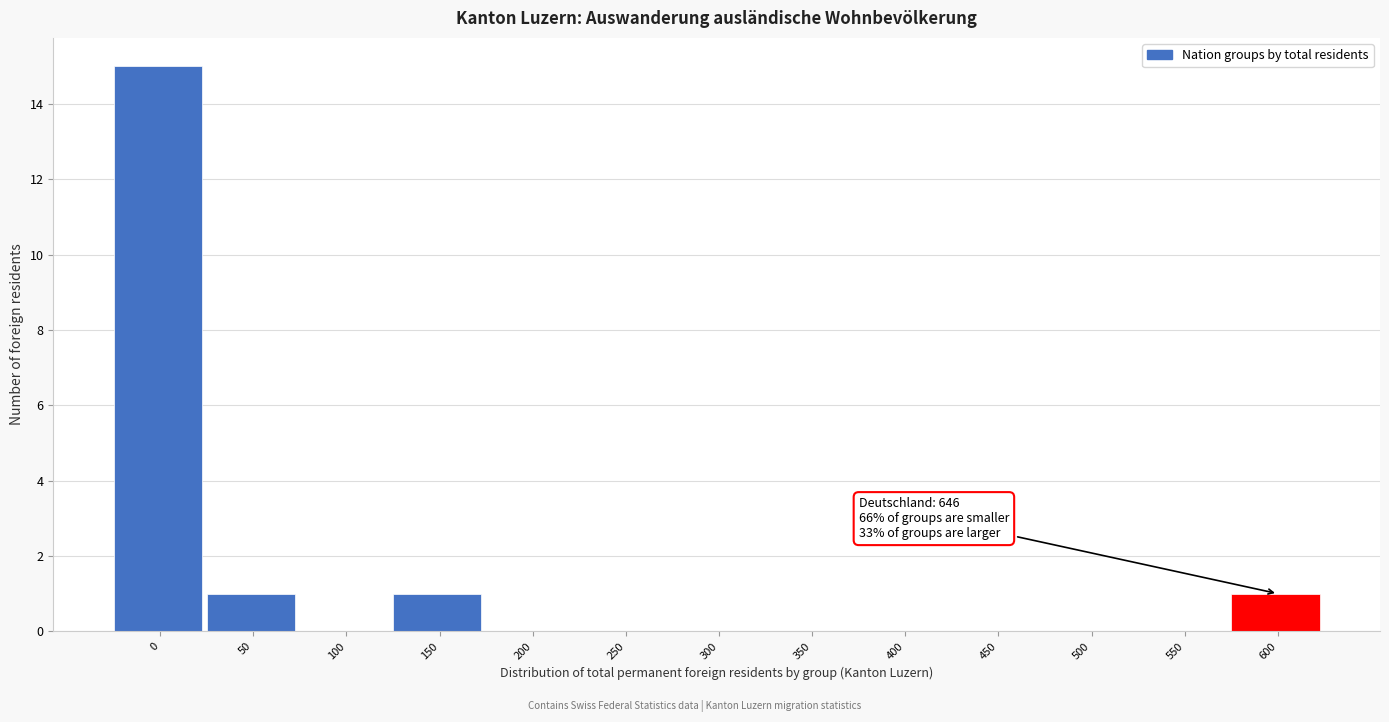

Reading left to right, extract all data points from this chart.

0=15	50=1	100=0	150=1	200=0	250=0	300=0	350=0	400=0	450=0	500=0	550=0	600=1